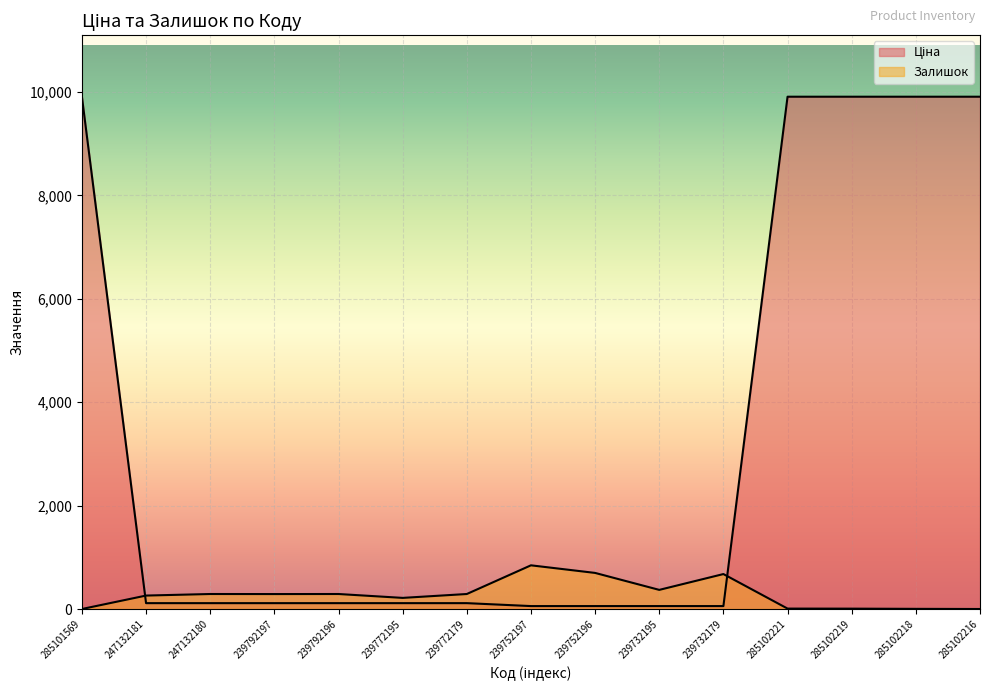

Which series has the largest total across all categories?

Ціна